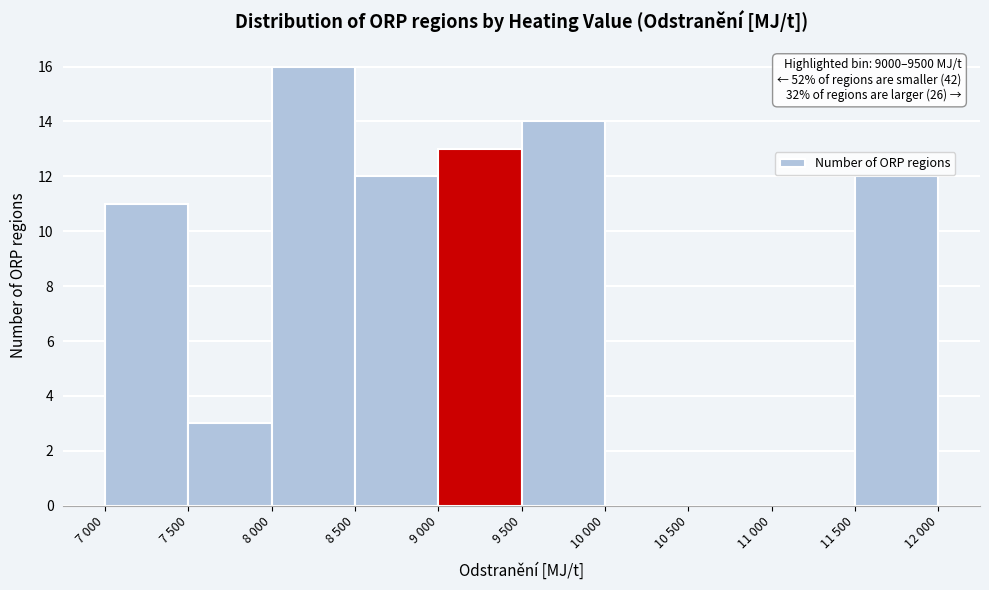

Reading left to right, list all the values displayed in this chart.

7 000=11	7 500=3	8 000=16	8 500=12	9 000=13	9 500=14	10 000=0	10 500=0	11 000=0	11 500=12